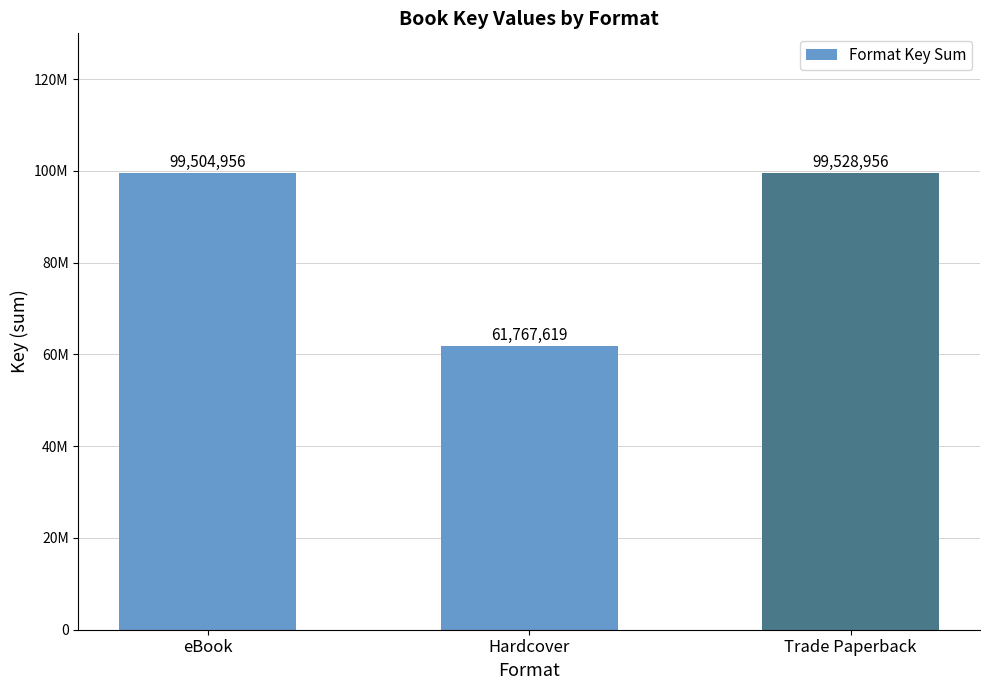

The chart shows a value of 42600027 at Hardcover. True or false?

False